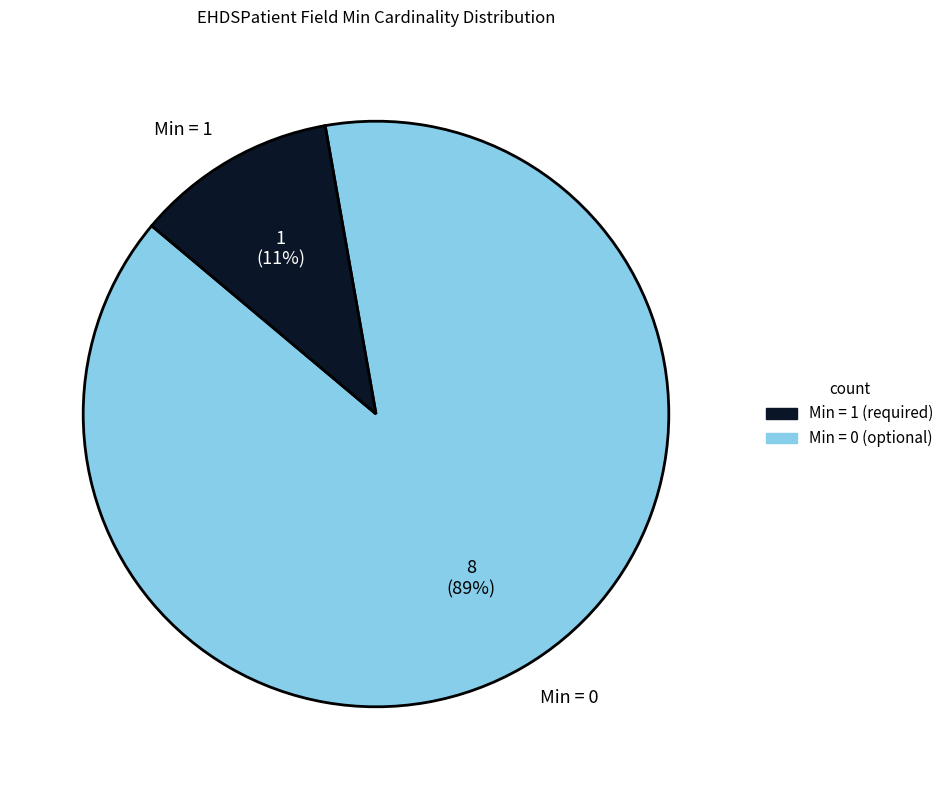

What is the largest slice in the pie chart?

Min = 0